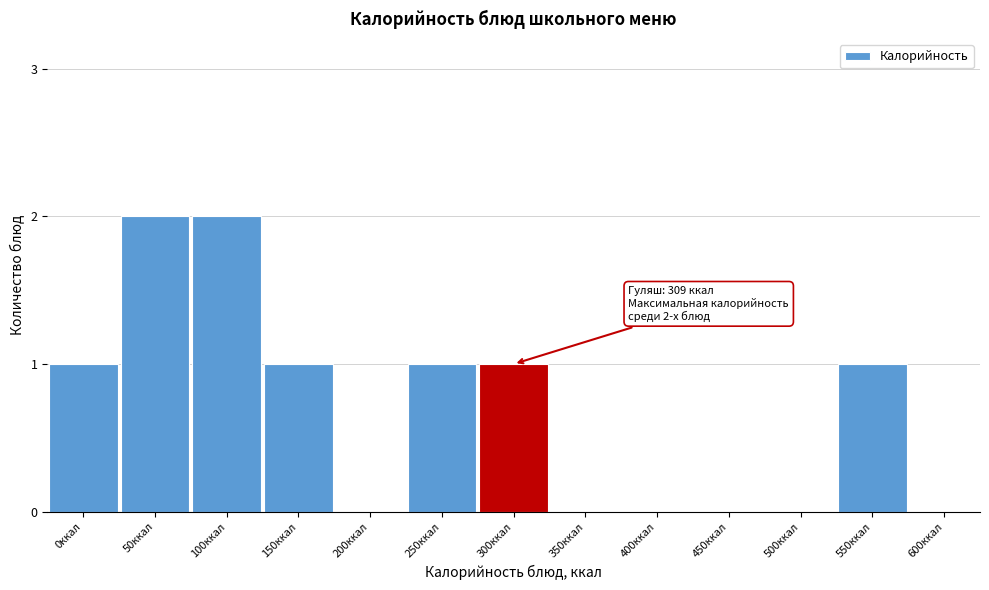

Reading left to right, extract all data points from this chart.

0ккал=1	50ккал=2	100ккал=2	150ккал=1	200ккал=0	250ккал=1	300ккал=1	350ккал=0	400ккал=0	450ккал=0	500ккал=0	550ккал=1	600ккал=0